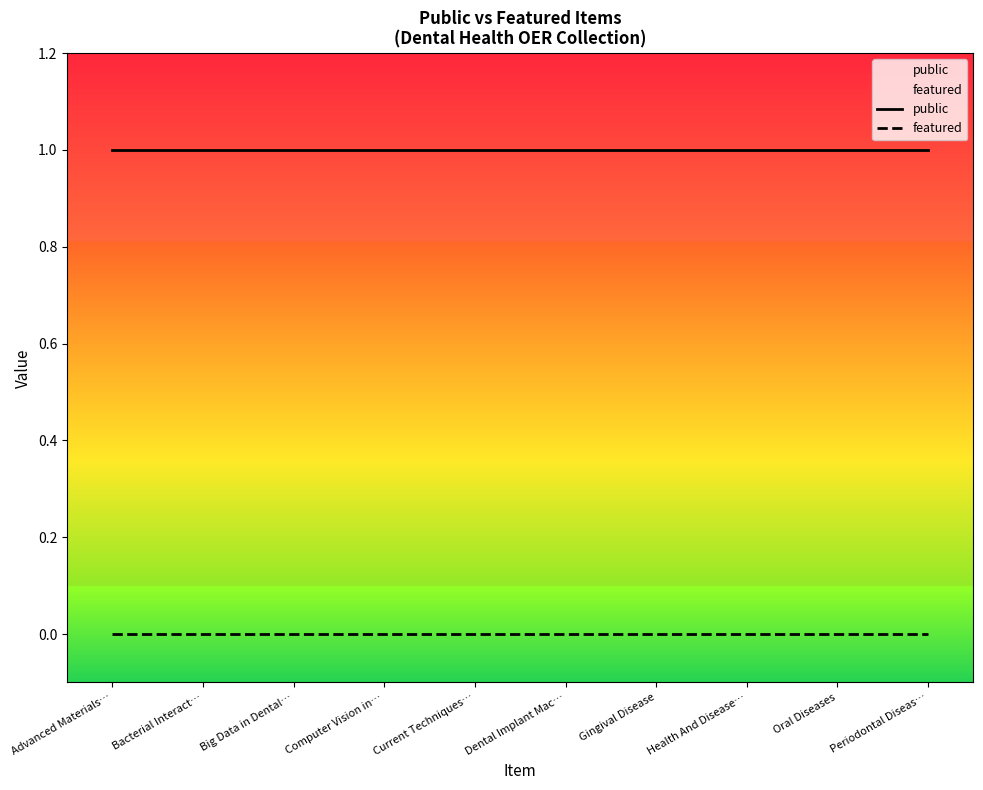

Which series has the largest total across all categories?

public